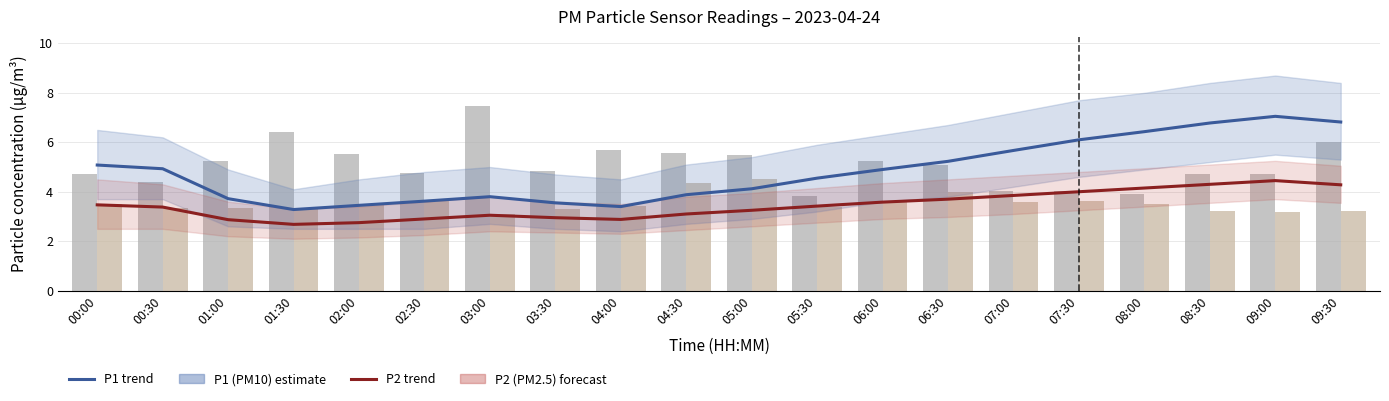

The P2 raw series shows 3.6 at 06:00. True or false?

True